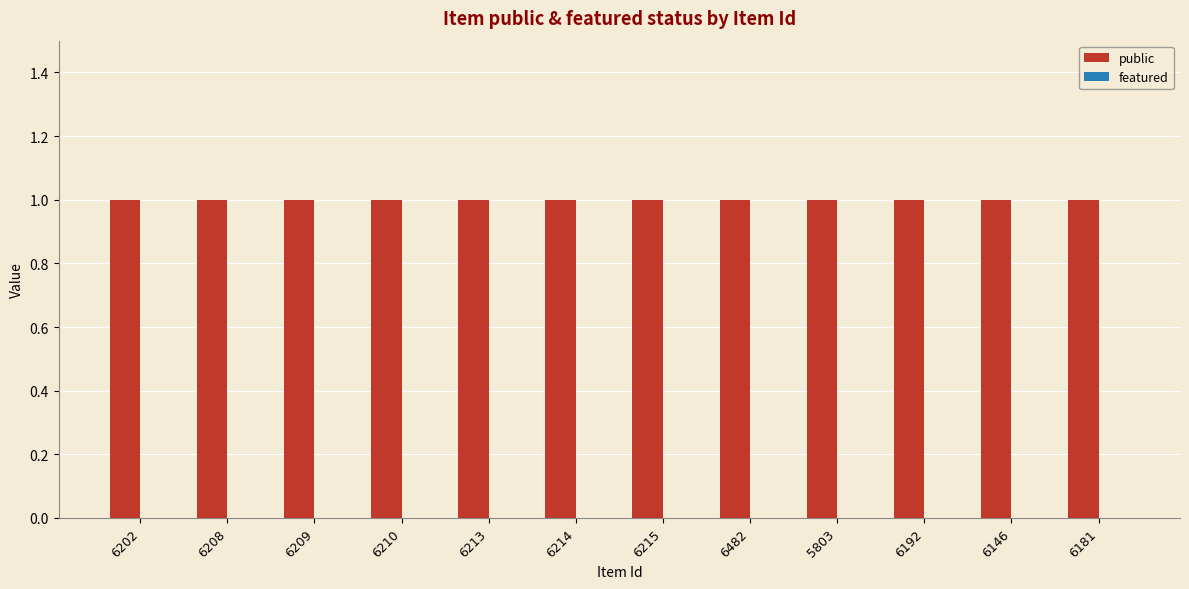

What is the sum of all public values?

12